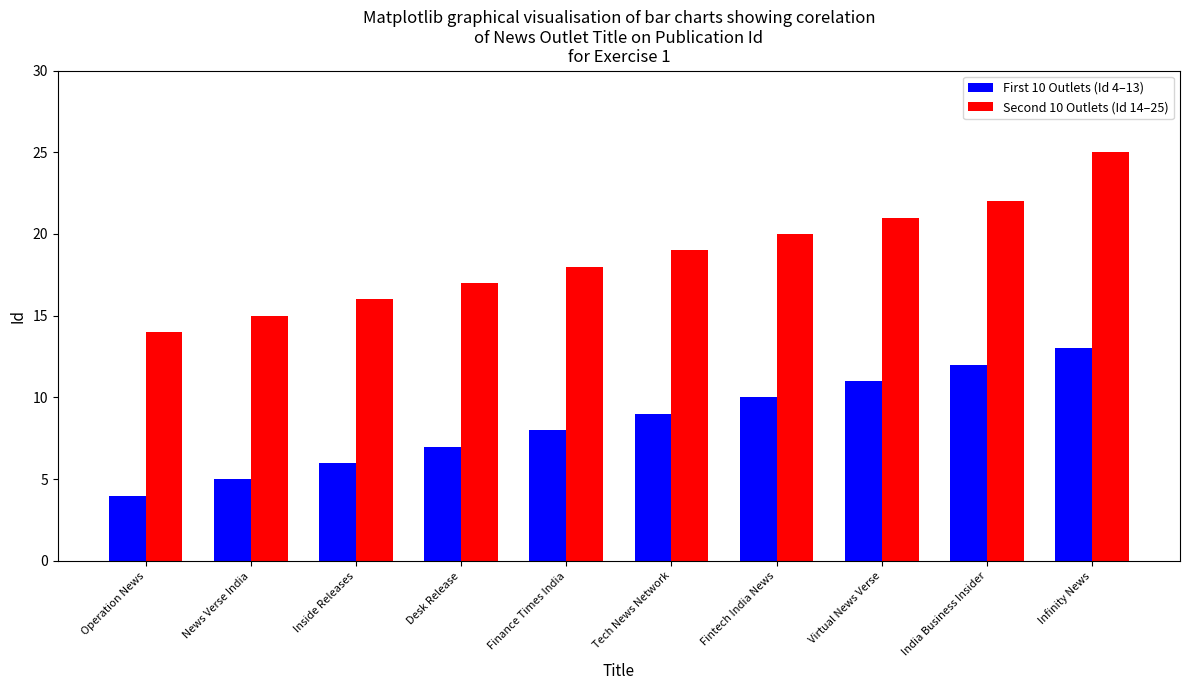

What is the value of the First 10 Outlets (Id 4–13) bar at the 9th from the left?

12